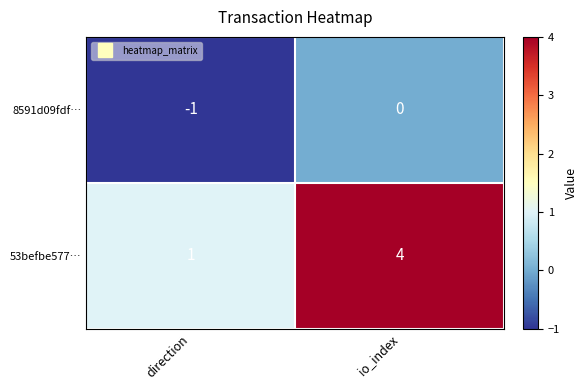

True or false: 53befbe577… has a value of 1 at direction.

True